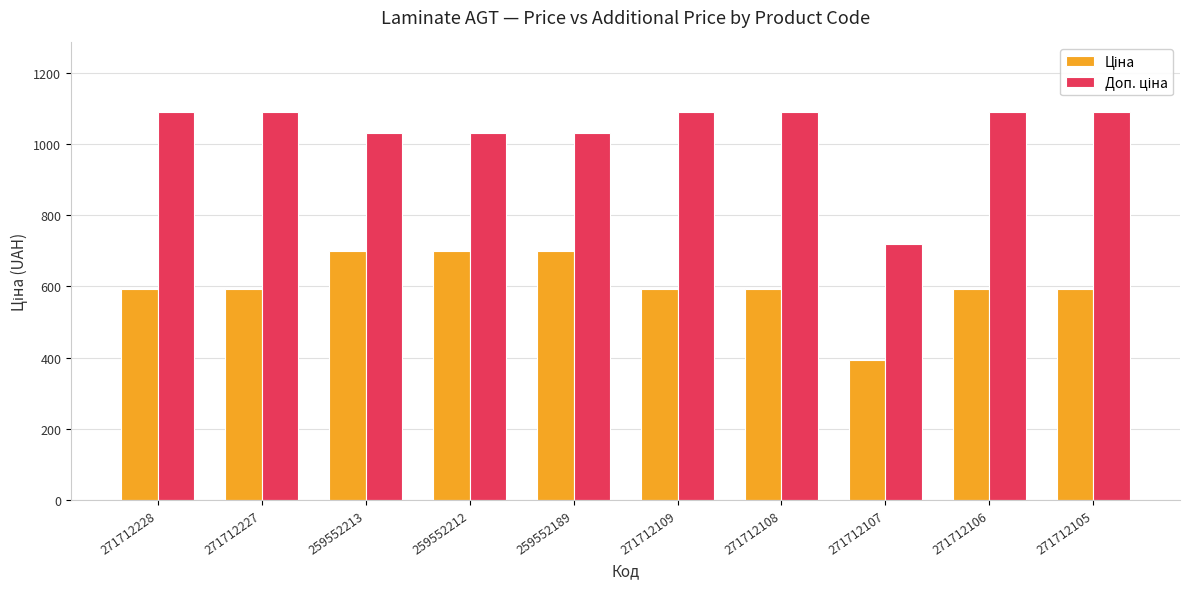

How many bars are there in total?

20